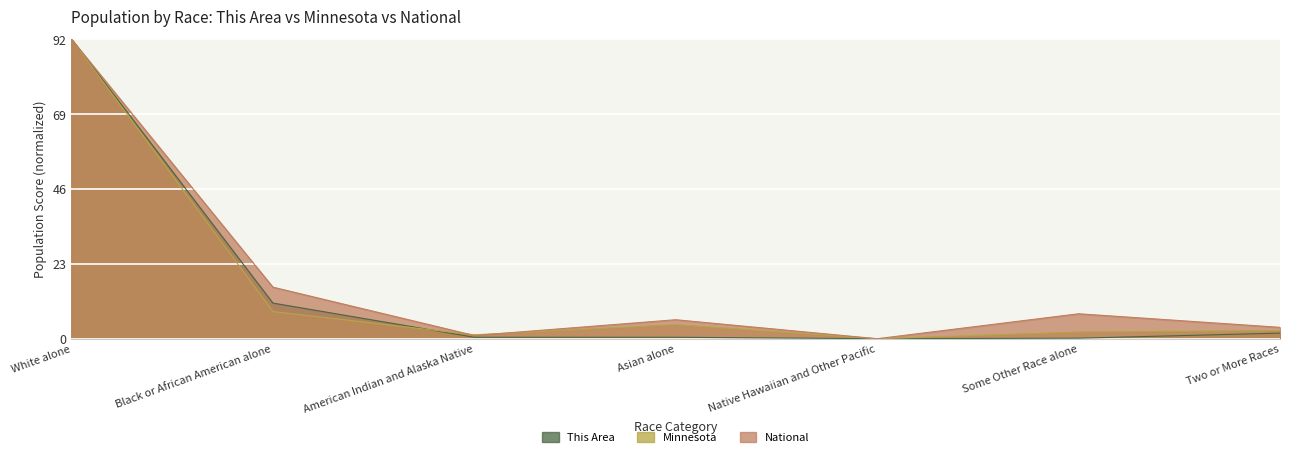

The This Area series shows 10.9 at Black or African American alone. True or false?

True